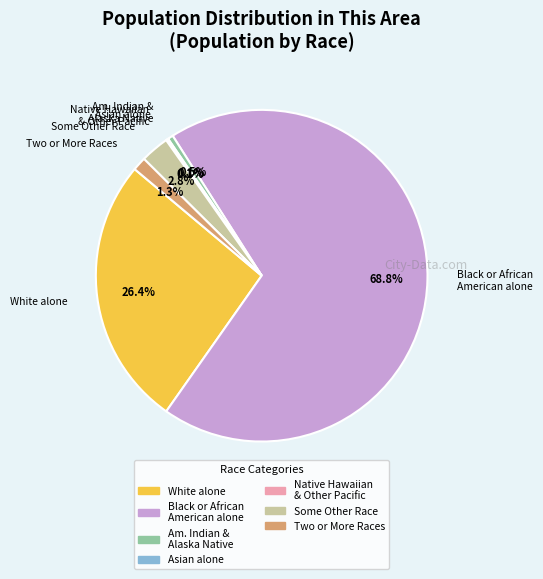

Does any single category account for the majority?

Yes